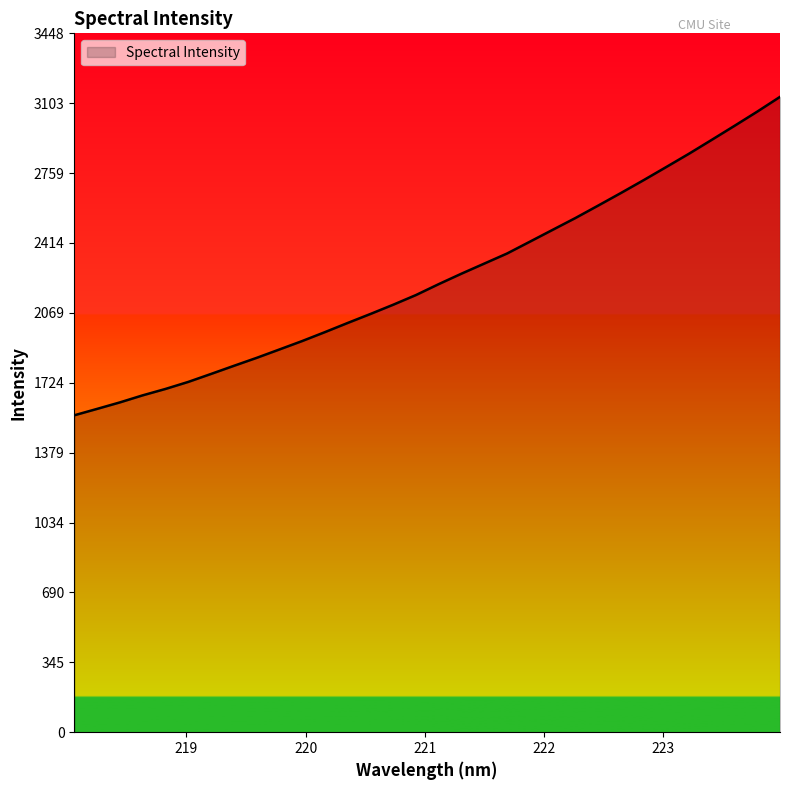

What is the maximum value shown in the chart?

3134.8